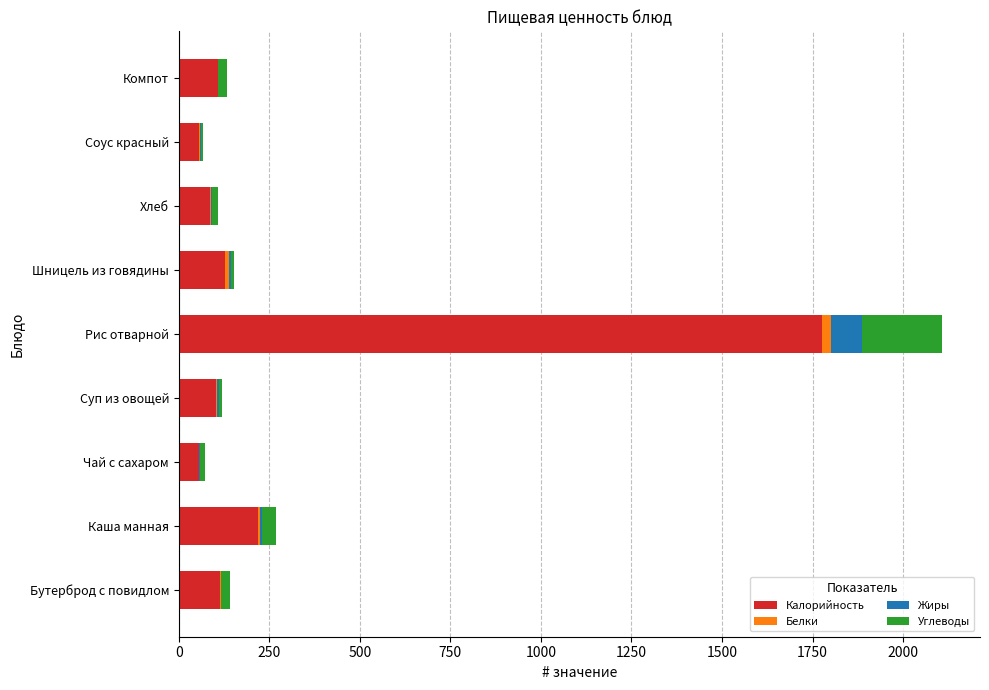

True or false: Калорийность has a value of 103.0 at Суп из овощей.

True